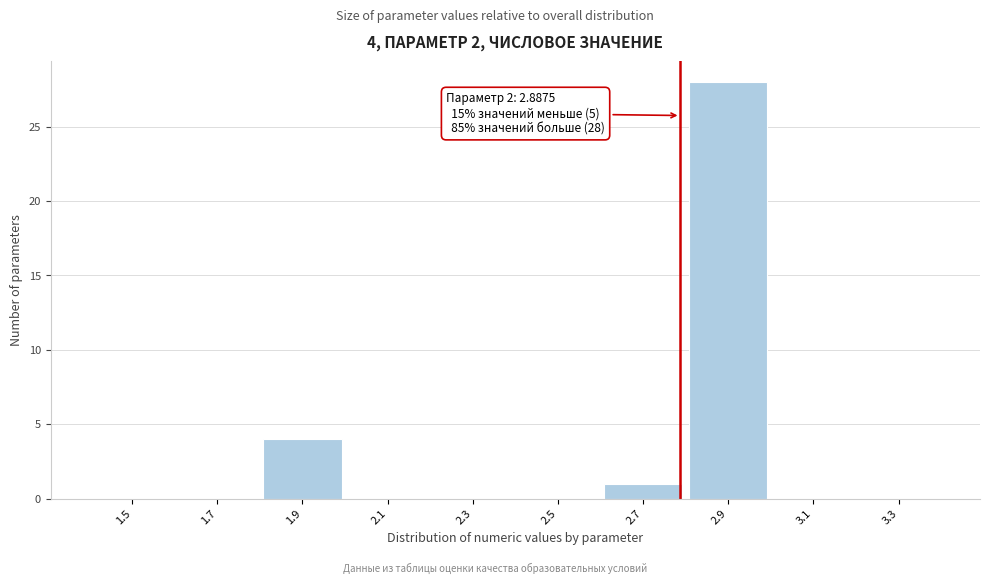

Reading left to right, list all the values displayed in this chart.

1.5=0	1.7=0	1.9=4	2.1=0	2.3=0	2.5=0	2.7=1	2.9=28	3.1=0	3.3=0